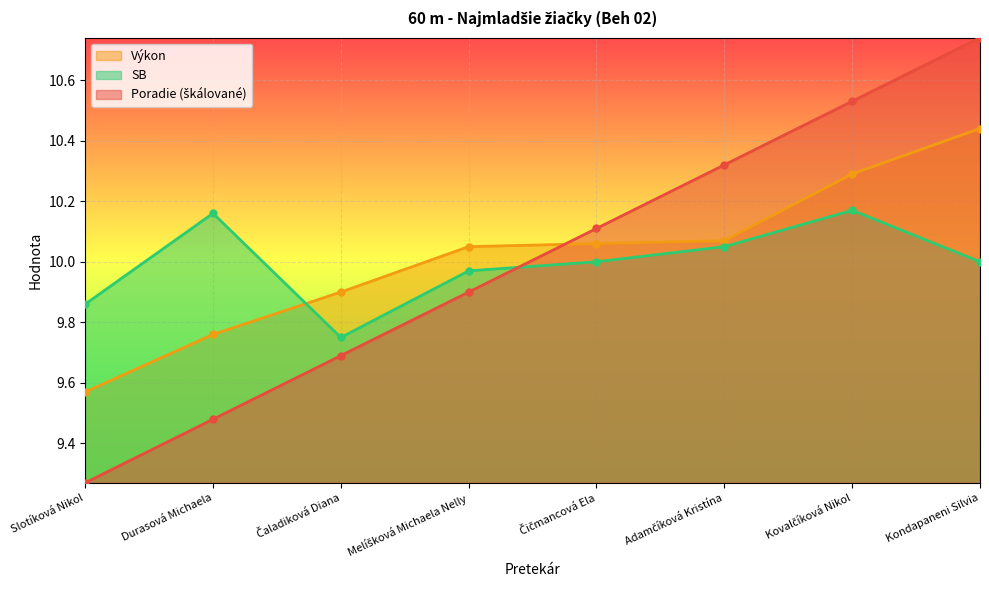

What is the label of the 5th point from the right?

Melíšková Michaela Nelly